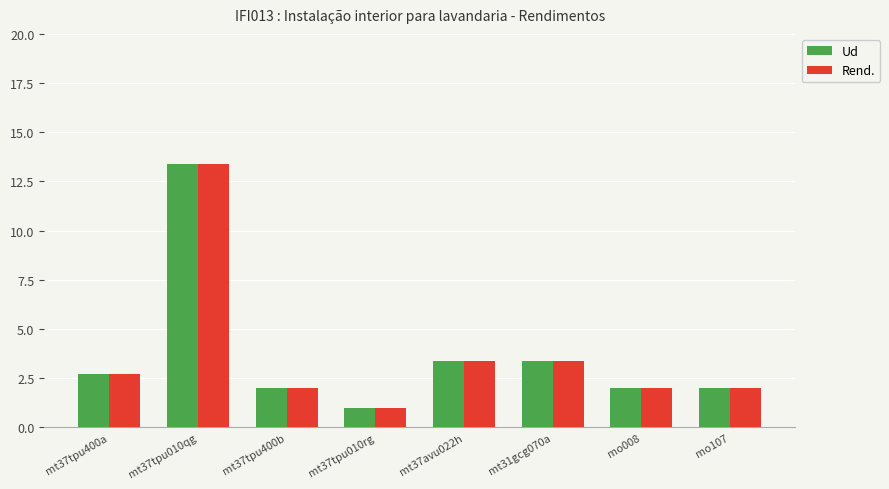

What are all the series names shown in the legend?

Ud, Rend.